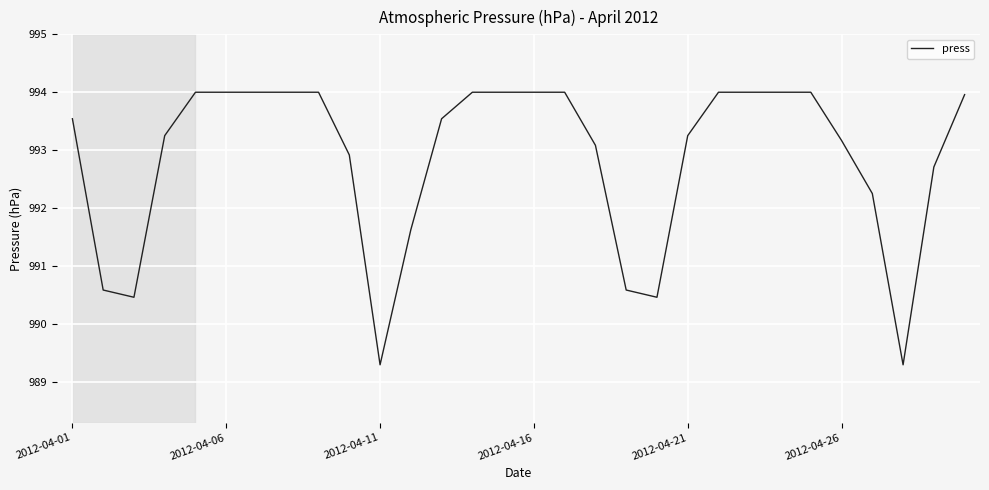

What is the minimum value shown in the chart?

989.3